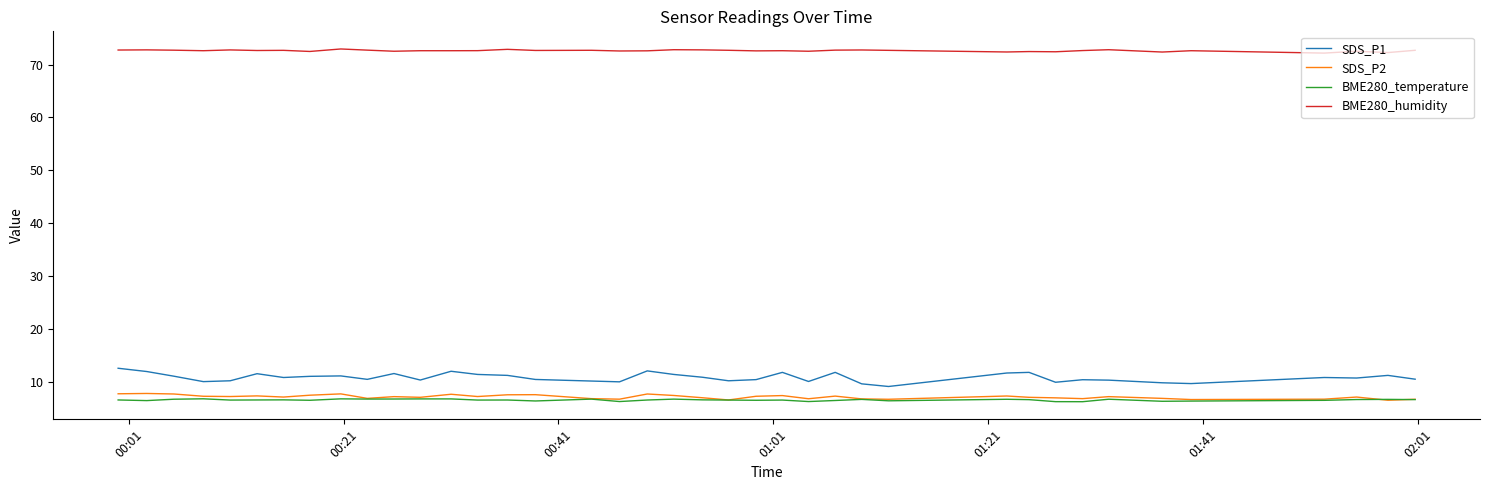

Count the number of categories in the chart.

39